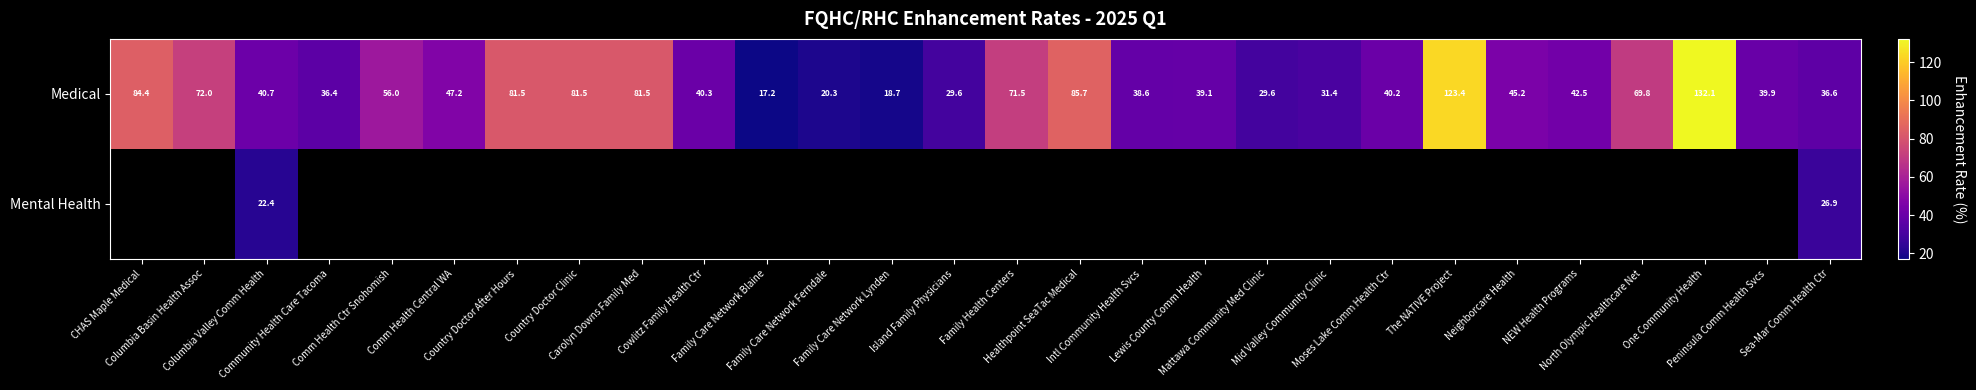

True or false: Mental Health has a value of 11.2 at Sea-Mar Comm Health Ctr.

False